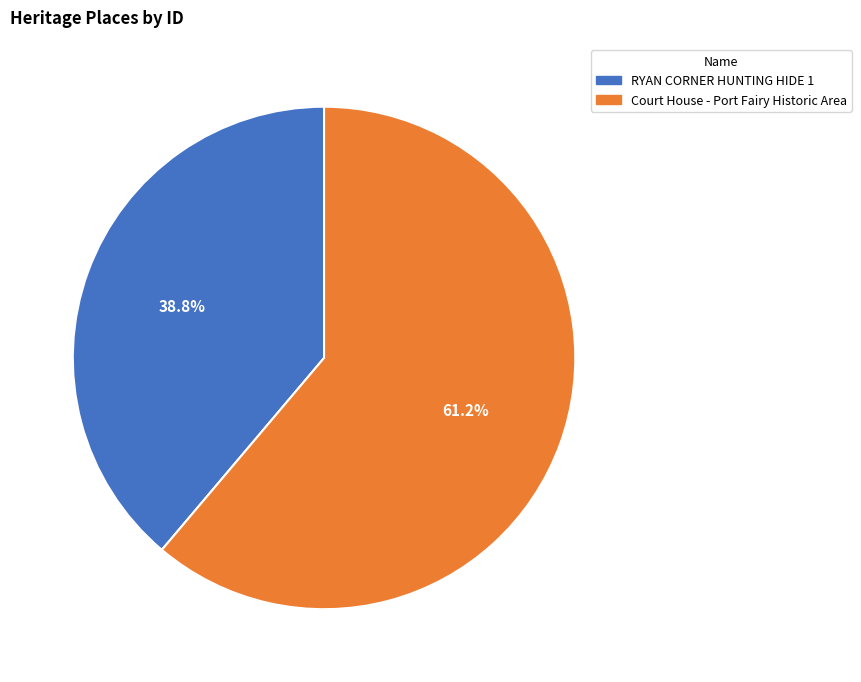

Count the number of slices in the pie.

2